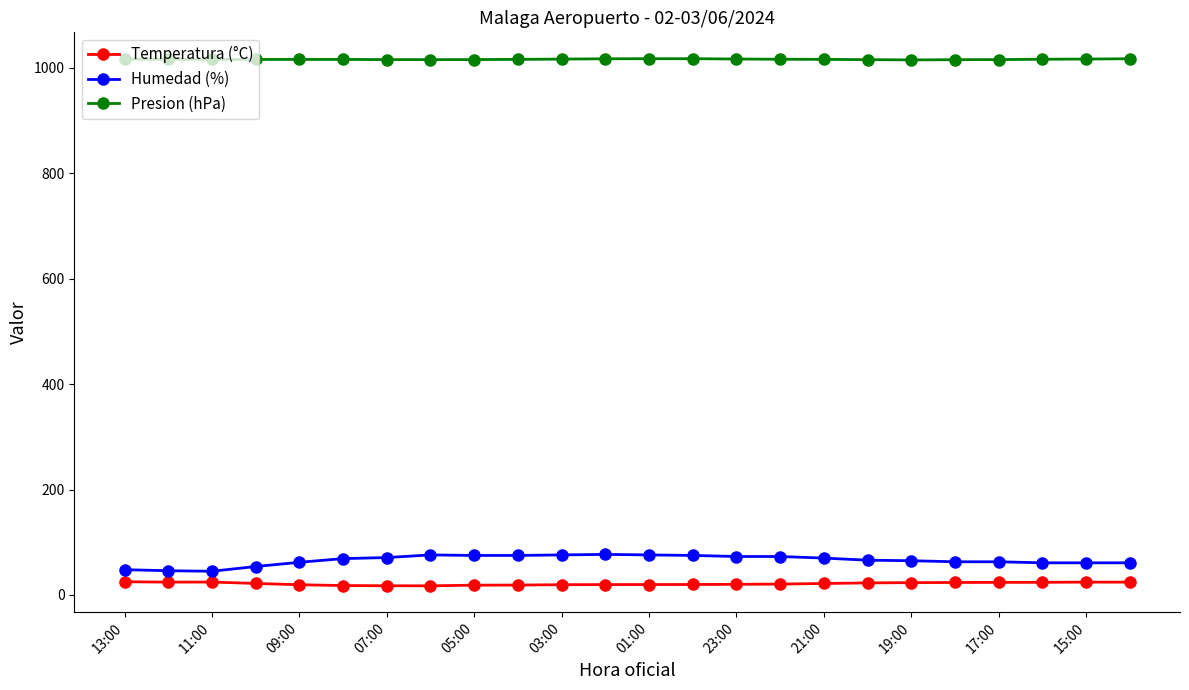

Is this an area chart (filled region under the line)?

No